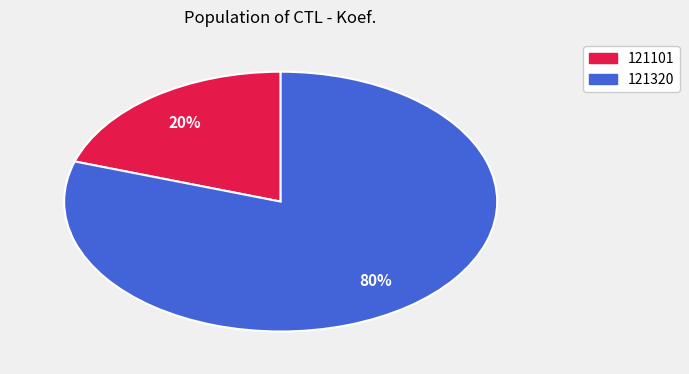

How many slices are in this pie chart?

2